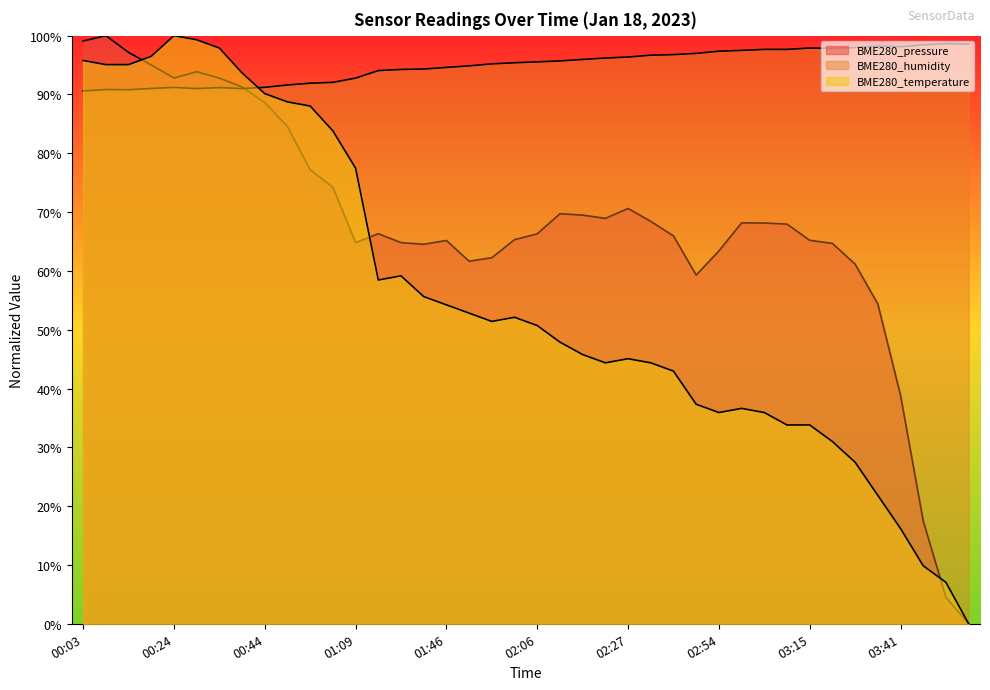

Where does the BME280_humidity series first go above 95?

01:56